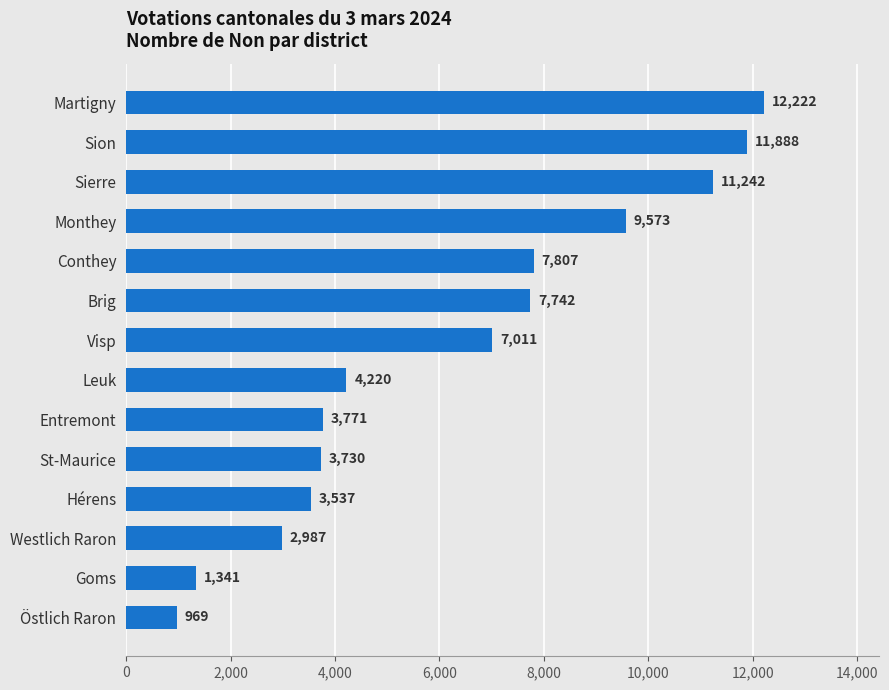

What is the sum of all values?

88040